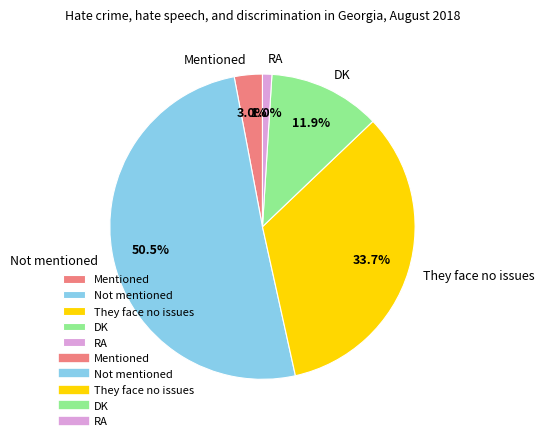

Rank the categories by value from highest to lowest.

Not mentioned, They face no issues, DK, Mentioned, RA